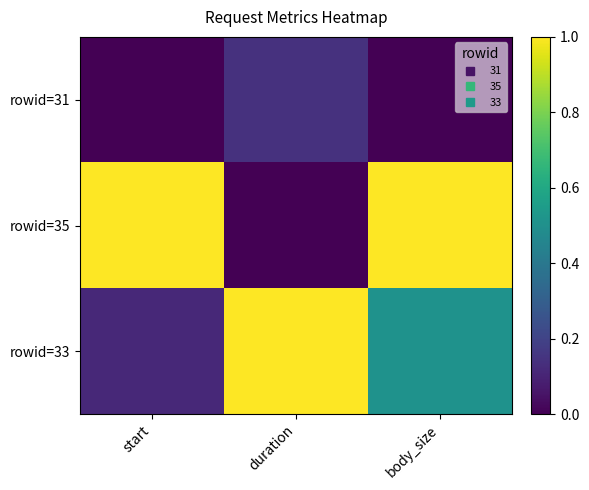

Which series changed the most between start and body_size?

rowid=33